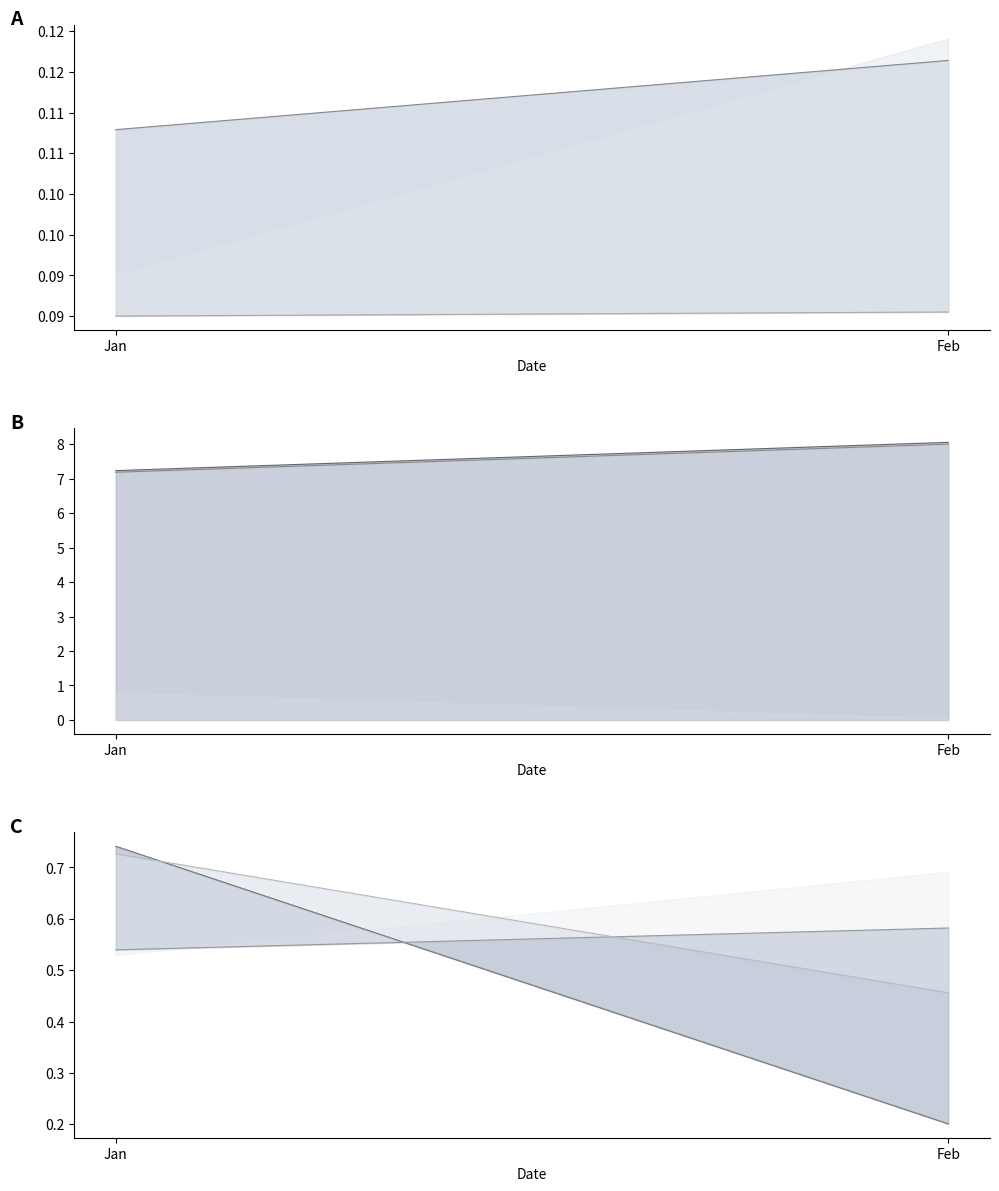

How many lines are shown in the chart?

6